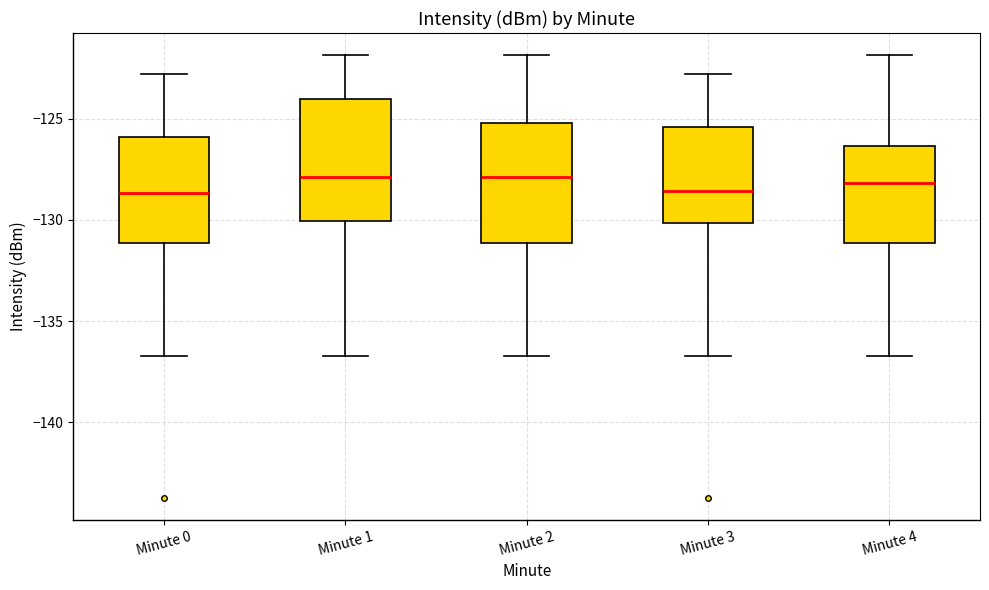

Where is the lower edge of the box for Minute 1 on the y-axis? The values are not printed on the chart, so give them approximately, as read against the axis.

-130.0